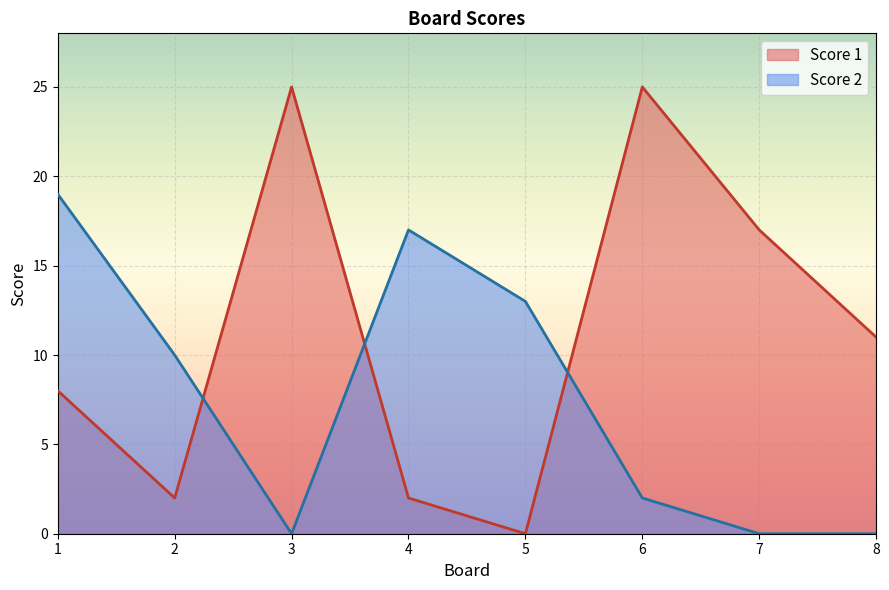

What are all the series names shown in the legend?

Score 1, Score 2